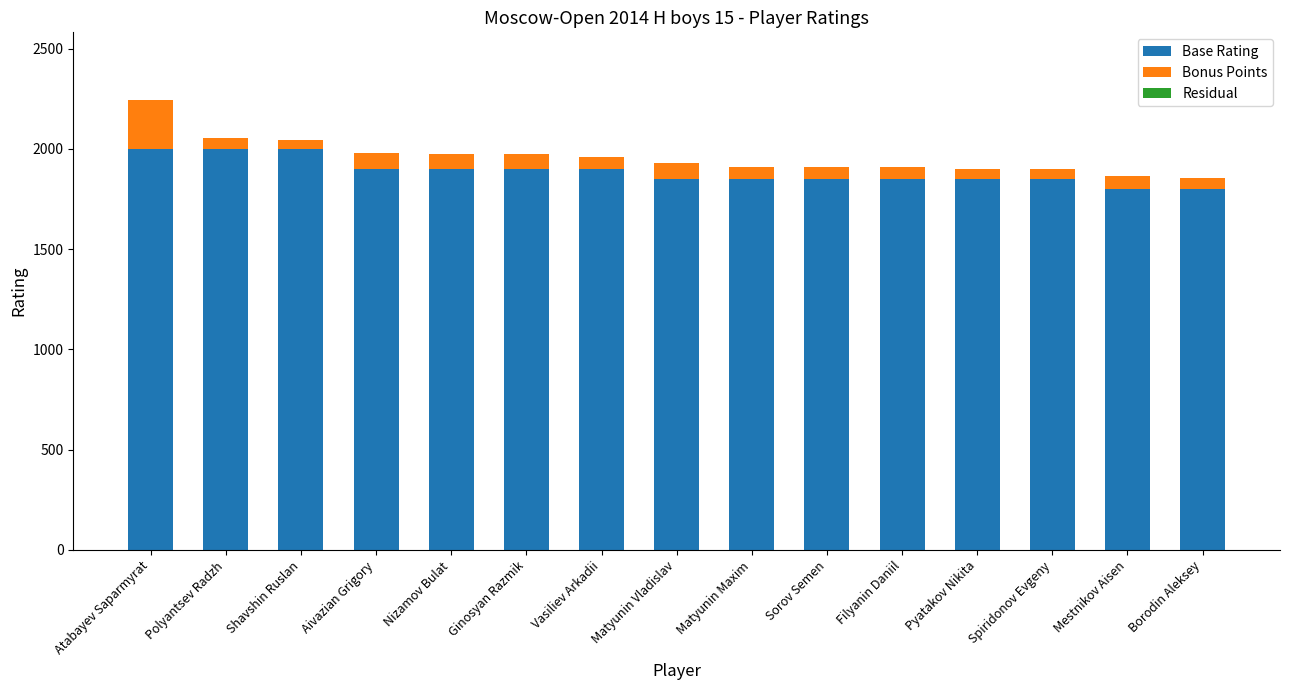

What is the total value across all series at Sorov Semen?

1909